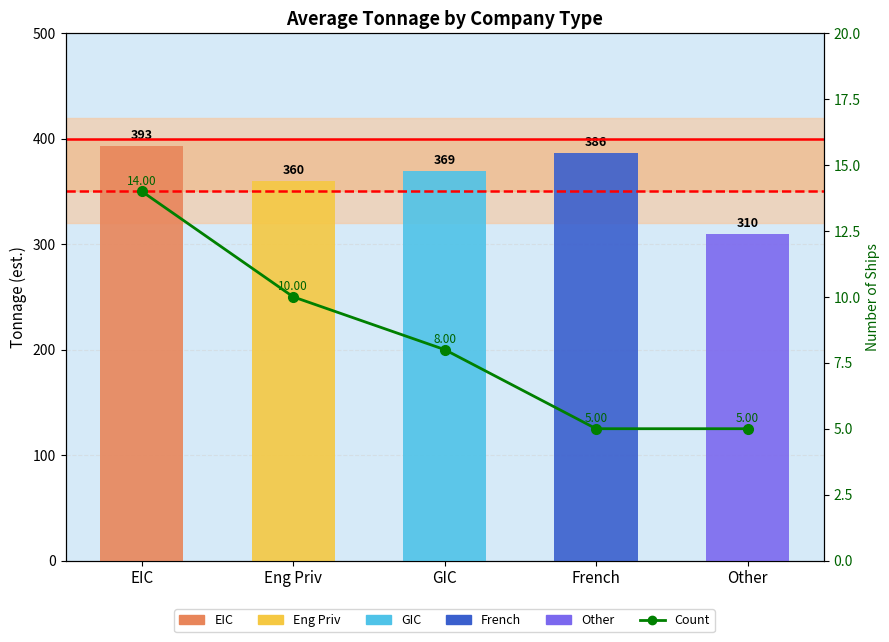

What is the sum of all values?

42